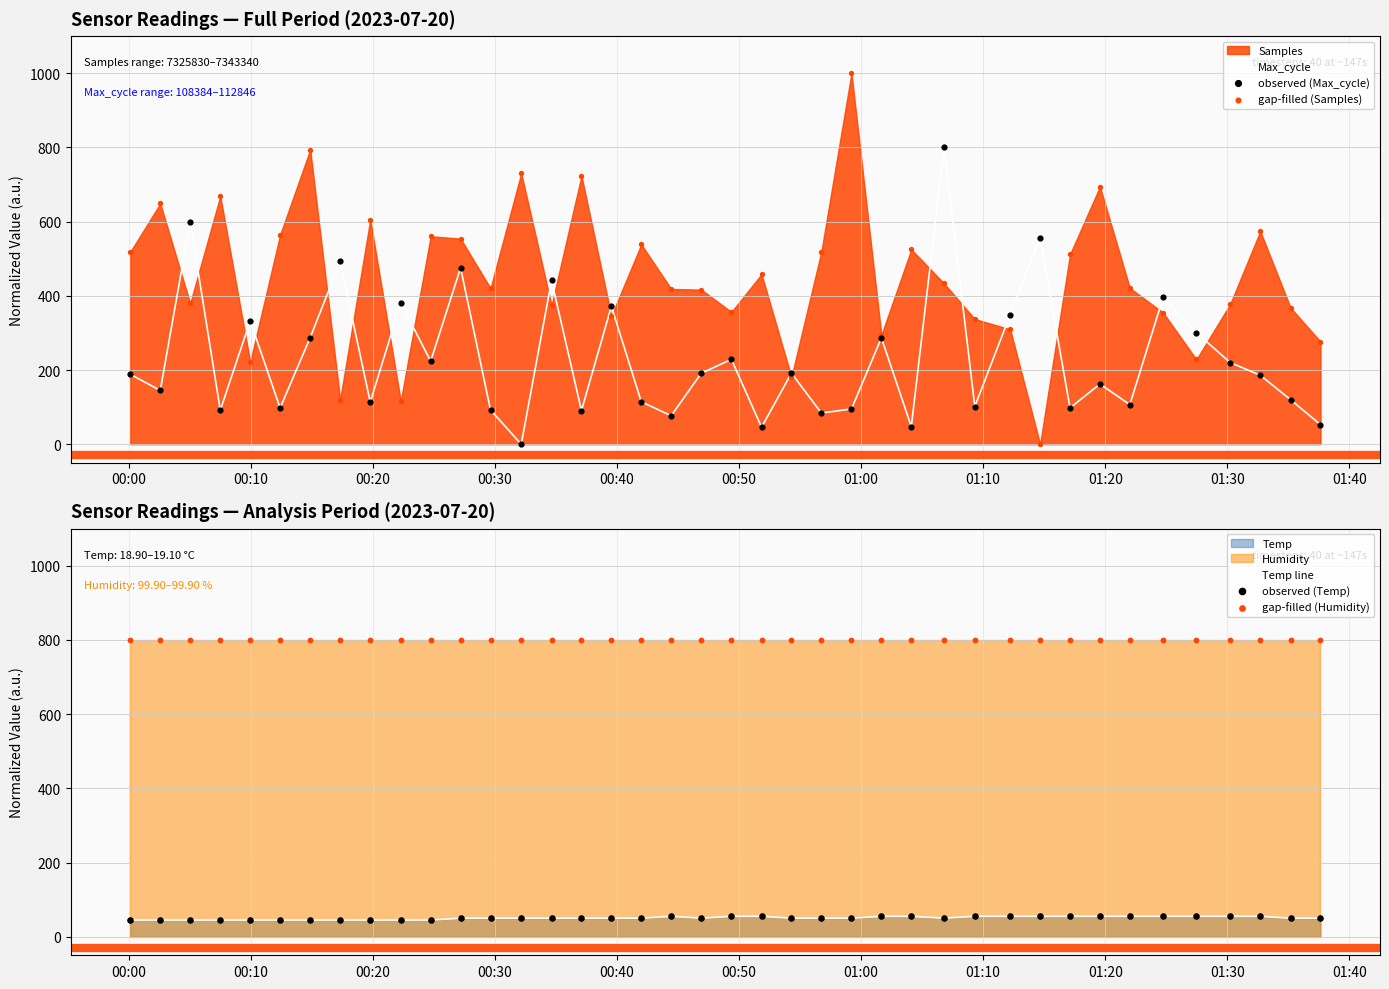

At how many categories does at least one series exceed 33?

40